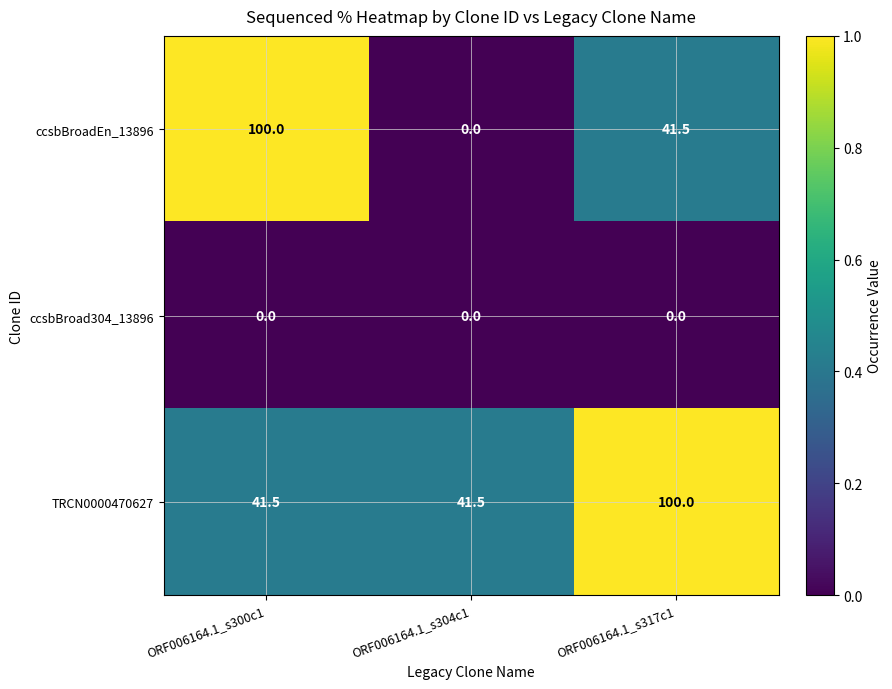

Reading right to left, list all the values displayed in this chart.

ccsbBroadEn_13896: 41.5	0.0	100.0
ccsbBroad304_13896: 0.0	0.0	0.0
TRCN0000470627: 100.0	41.5	41.5